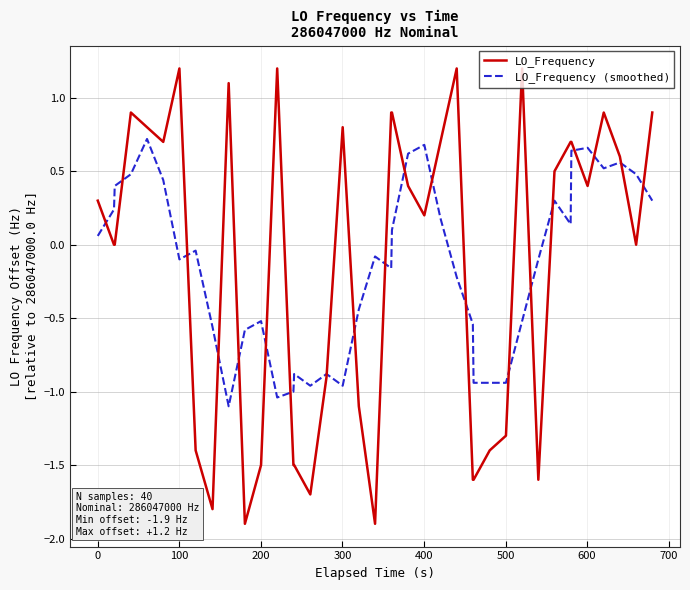

True or false: LO_Frequency (smoothed) has more than 1 interior local peaks.

True